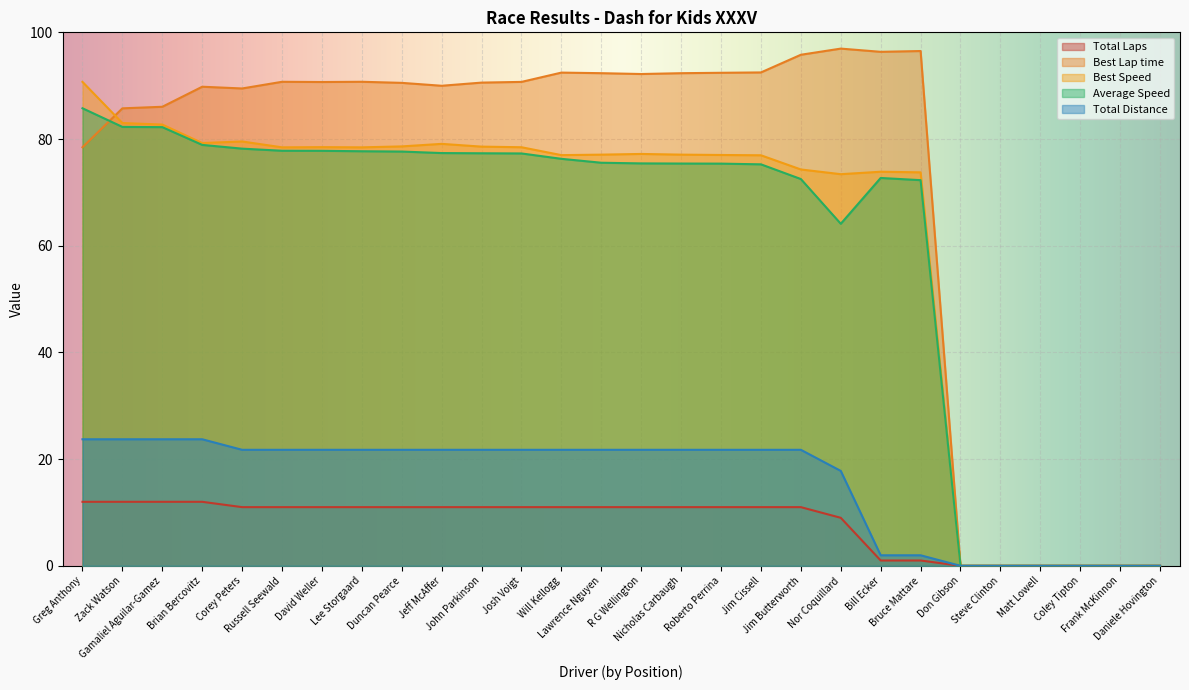

Which category has the highest value in the Average Speed series?

Greg Anthony